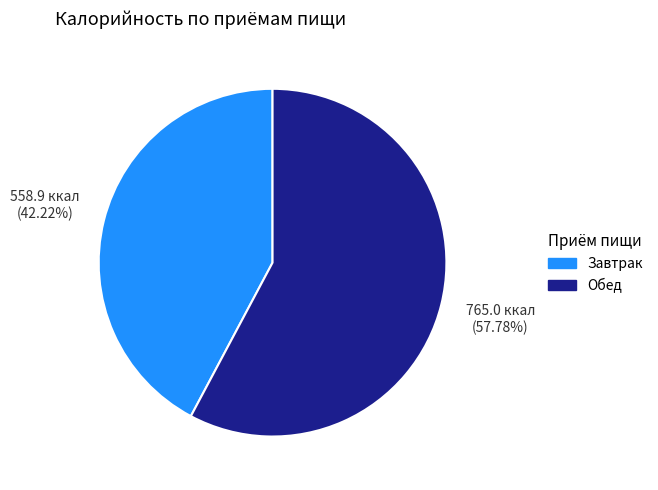

Rank the categories by value from highest to lowest.

Обед, Завтрак